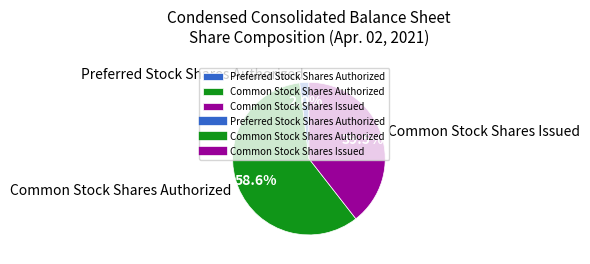

Rank the categories by value from highest to lowest.

Common Stock Shares Authorized, Common Stock Shares Issued, Preferred Stock Shares Authorized